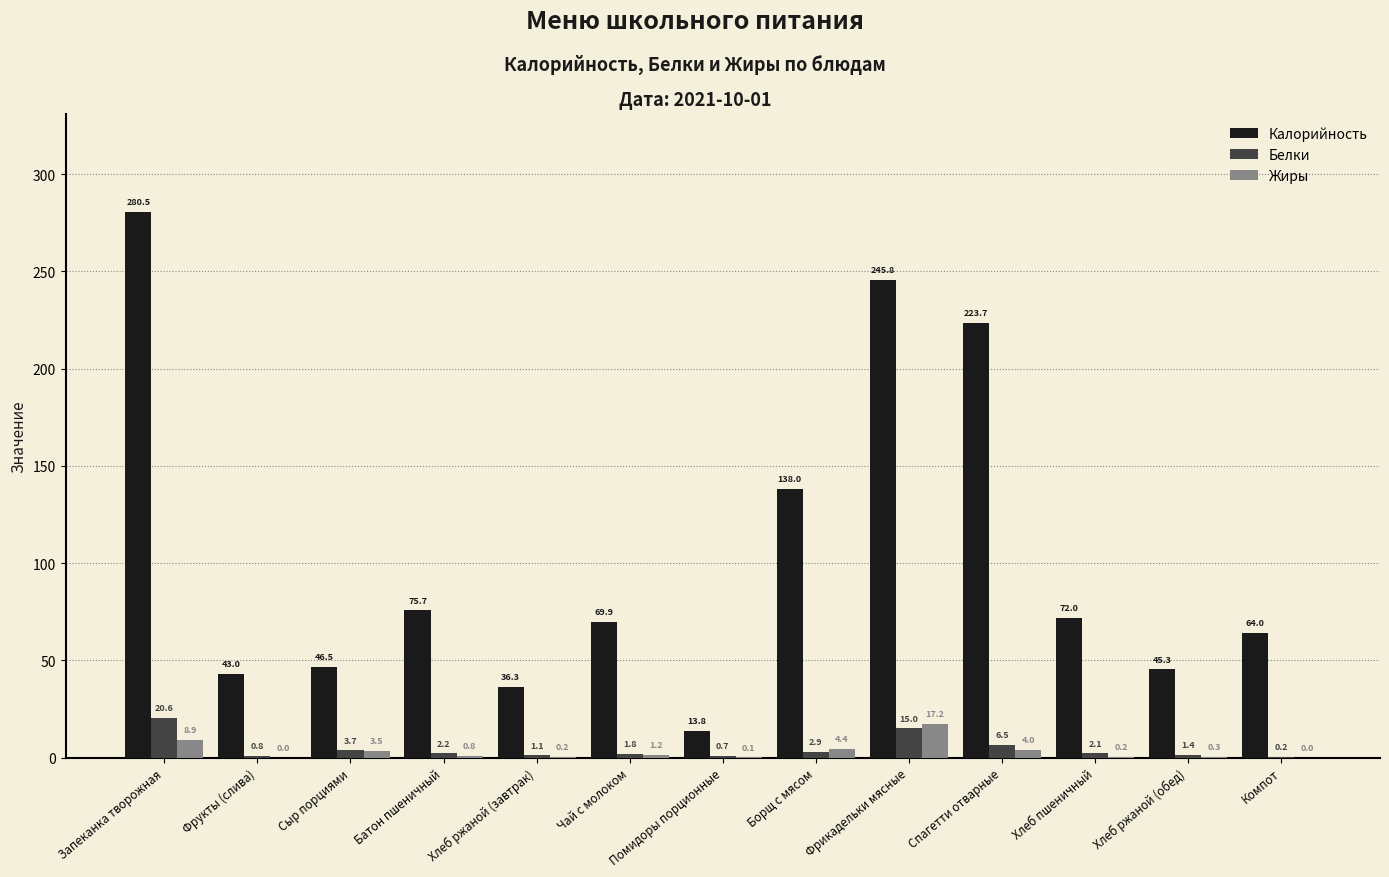

What is the sum of all Жиры values?

40.9